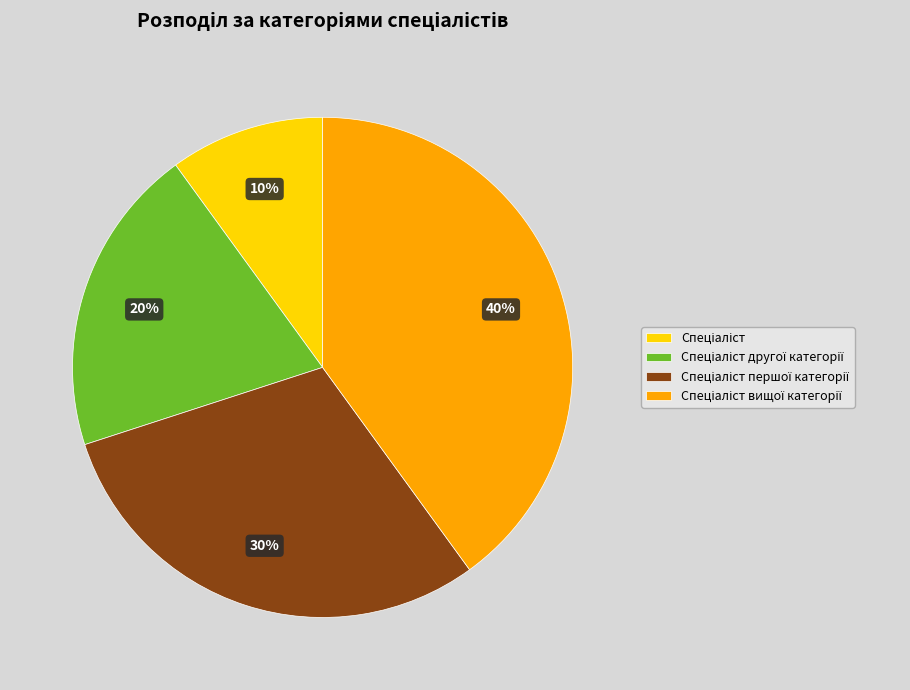

To the nearest percent, what is the average slice percentage?

25%